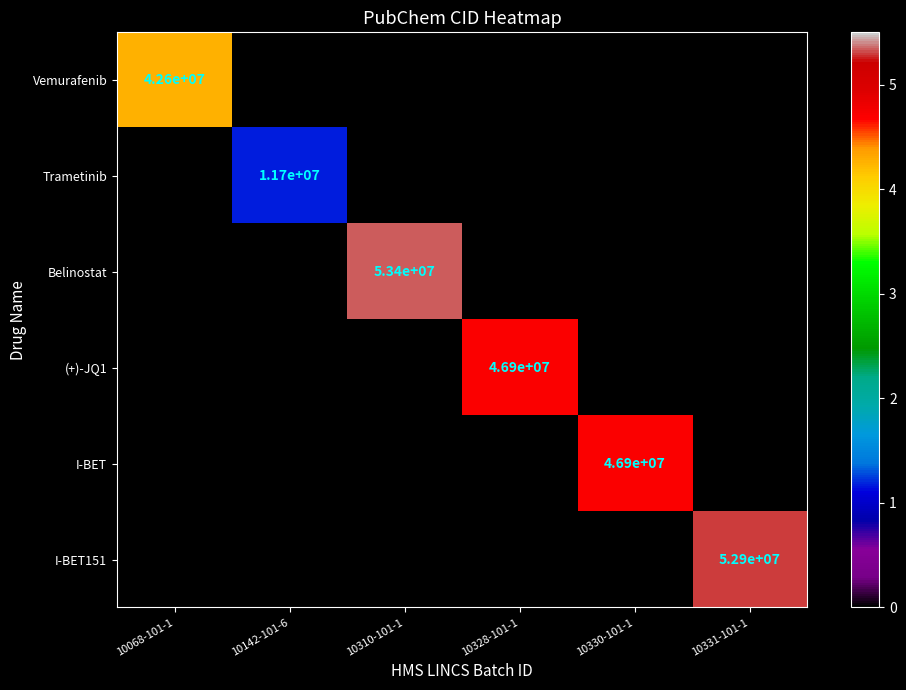

Between 10310-101-1 and 10331-101-1, which is larger?

10310-101-1